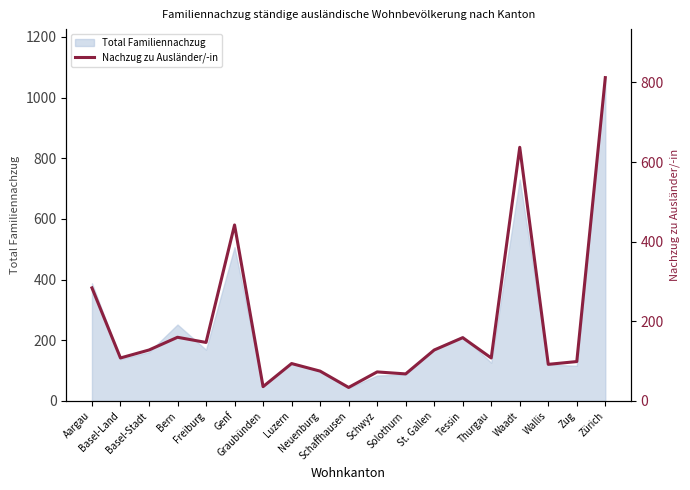

What is the smallest value displayed?

34